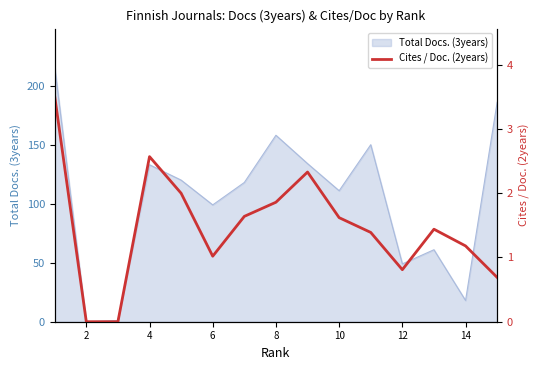

The value of Total Docs. (3years) at 4 is 42. True or false?

False